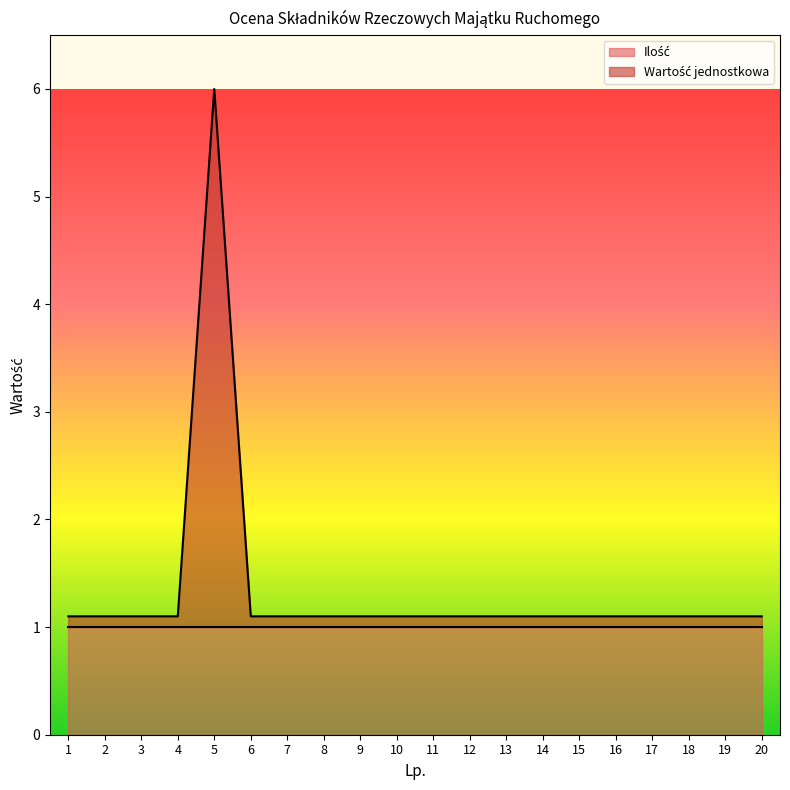

List the labels in order of value, largest first.

5, 1, 2, 3, 4, 6, 7, 8, 9, 10, 11, 12, 13, 14, 15, 16, 17, 18, 19, 20